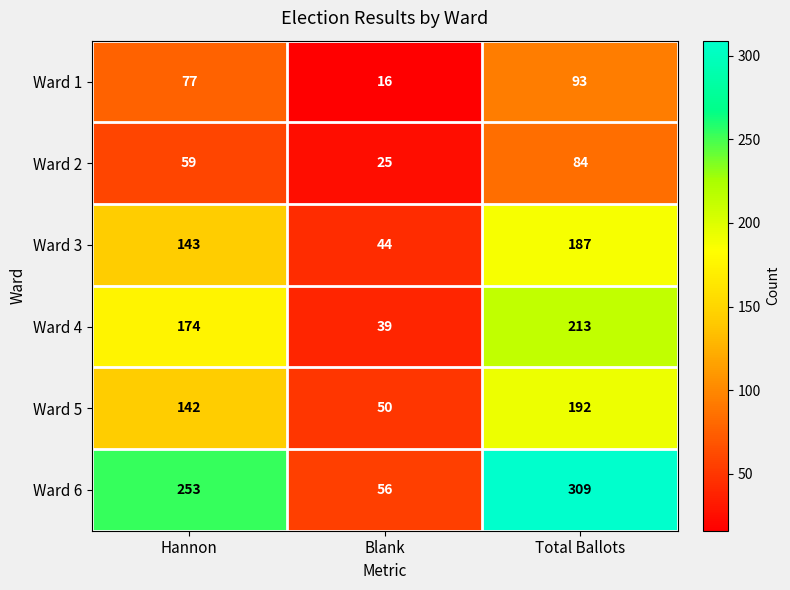

What is the smallest value displayed?

16